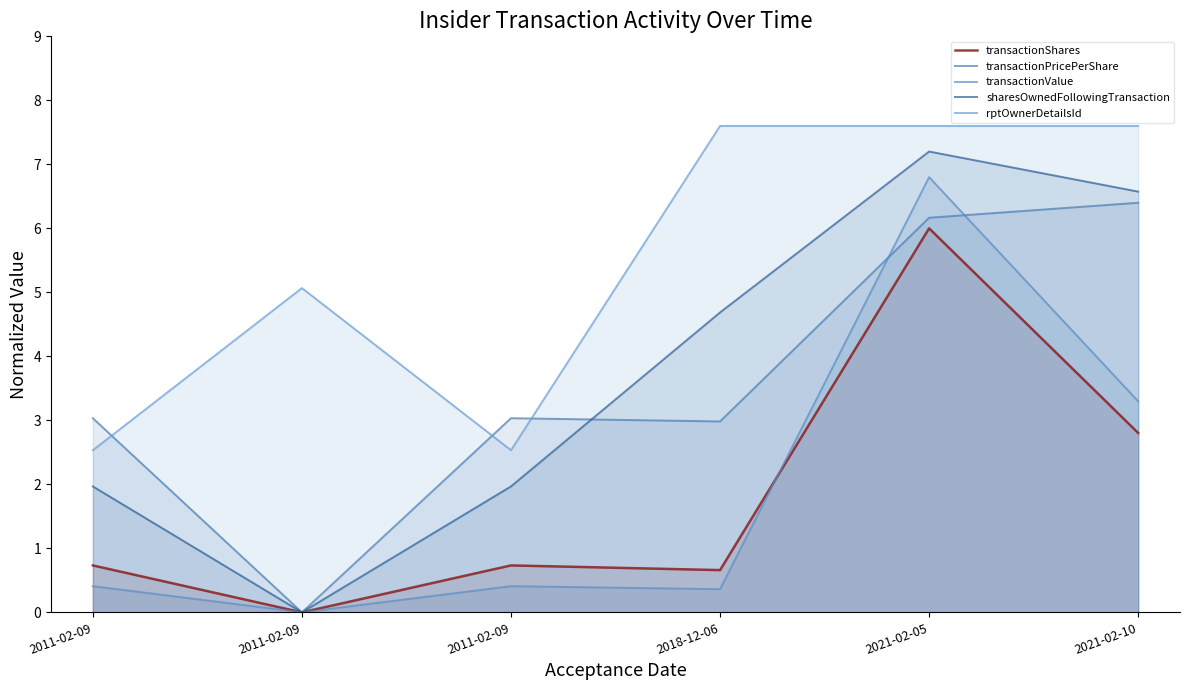

Is it true that transactionPricePerShare equals 3.5 at 2011-02-09?

False